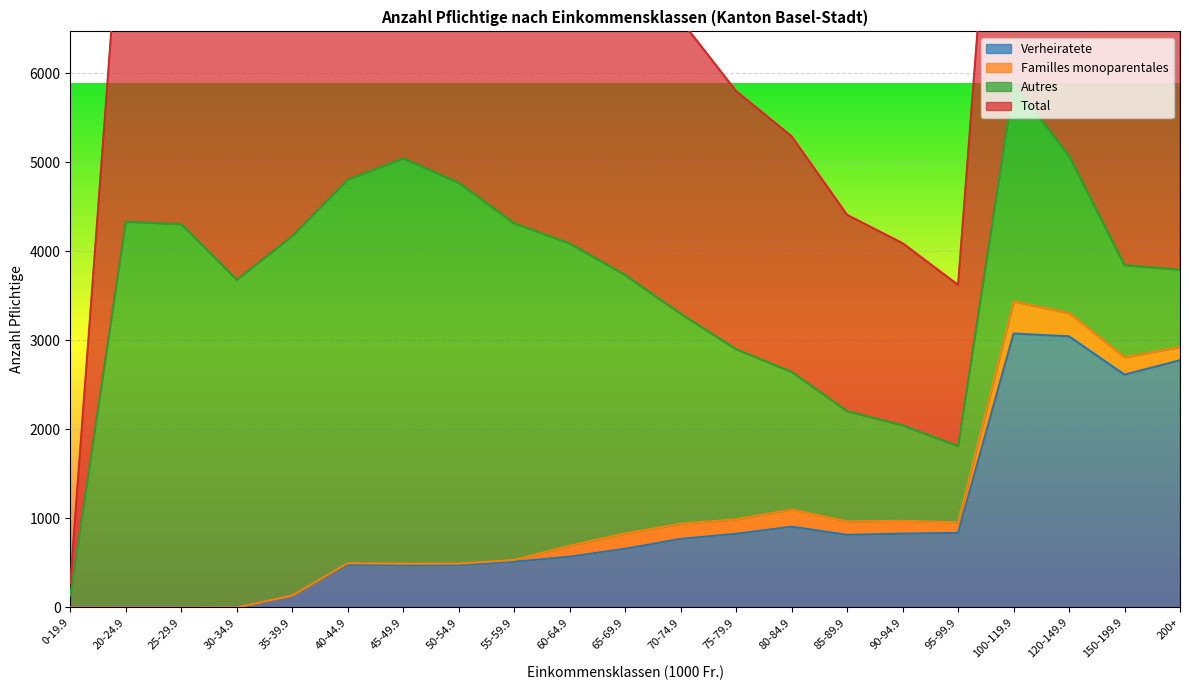

What is the maximum value for Verheiratete?

3076